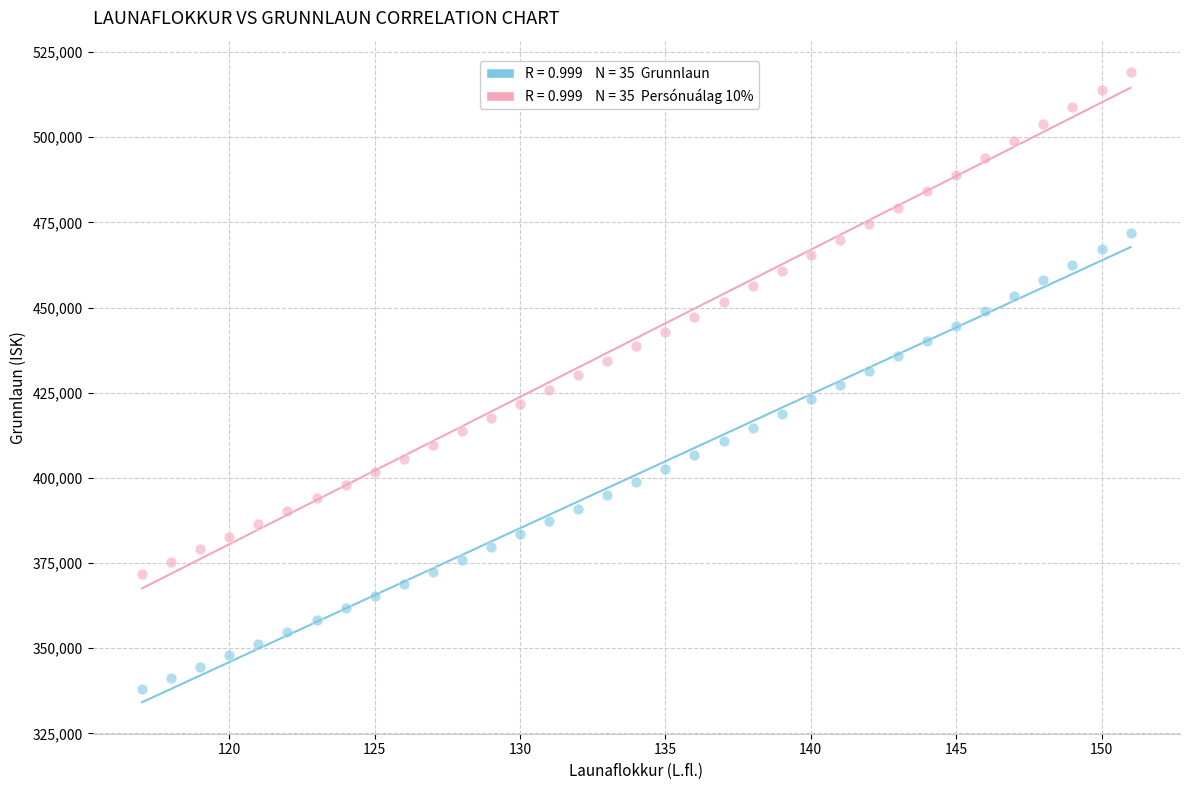

Across all data points, what is the range of Y values (max minus min)?

181031